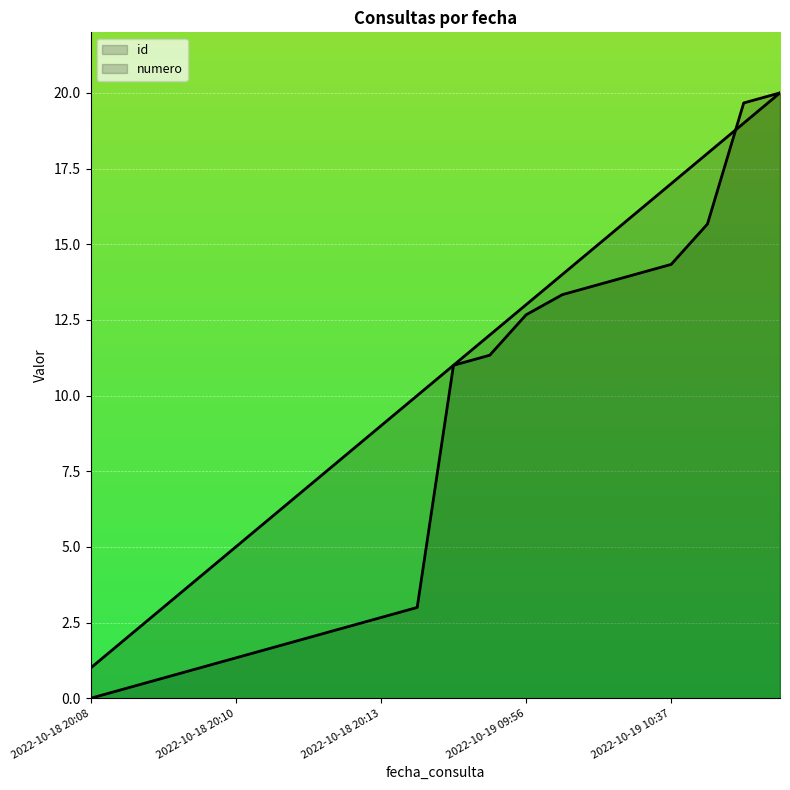

Where does the id series first go above 11?

2022-10-19 09:32